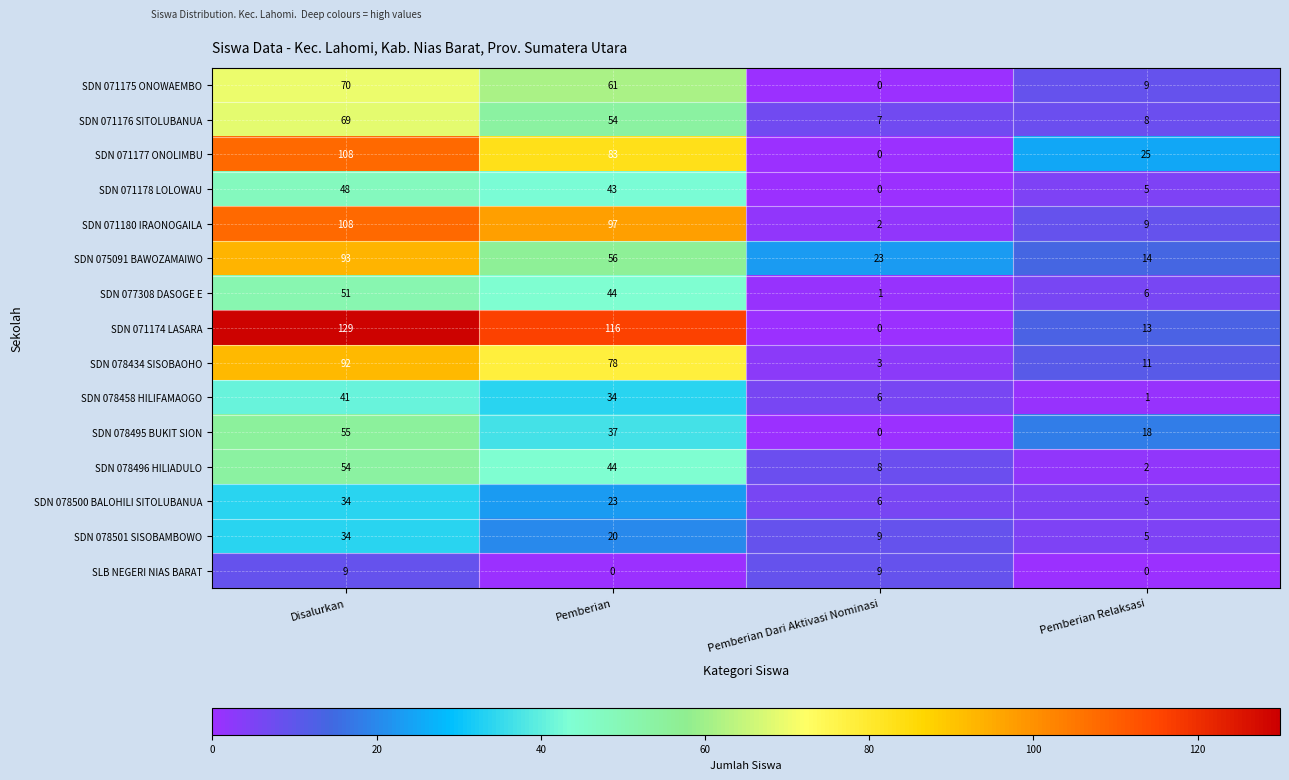

How many categories are shown in the chart?

4